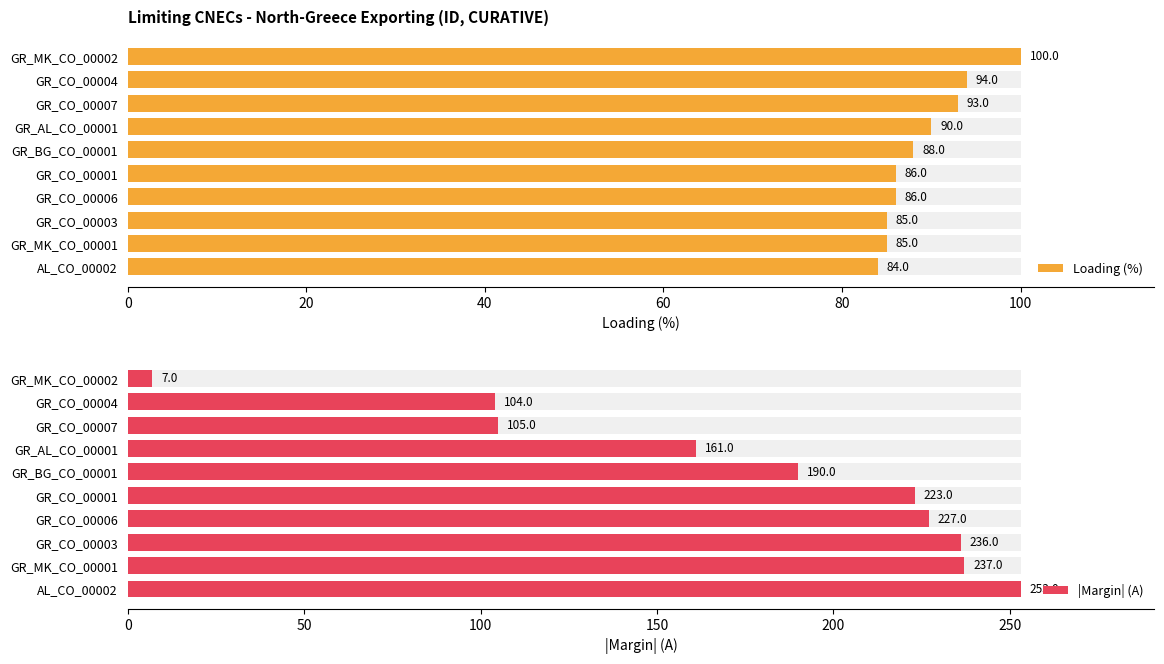

What is the value of the |Margin| (A) bar at the 5th from the left?

190